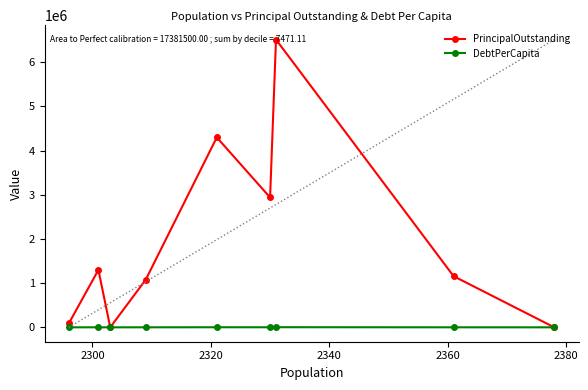

True or false: PrincipalOutstanding and DebtPerCapita cross at least once.

False